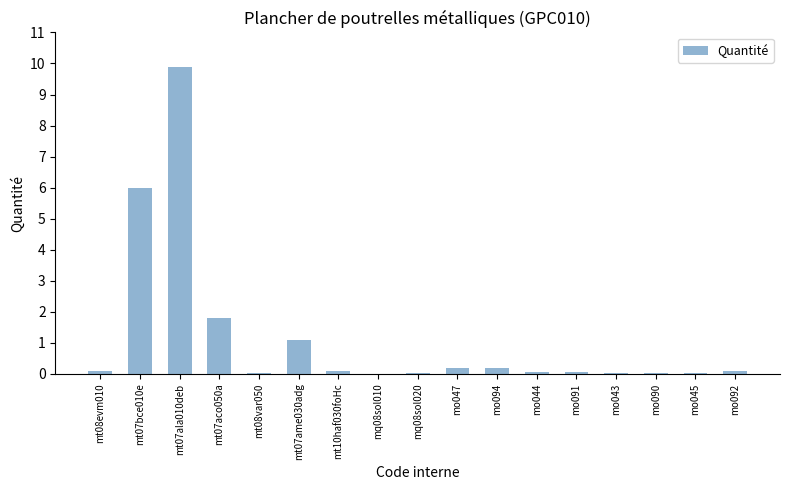

True or false: the data shows 1.1 at mt07ame030adg.

True